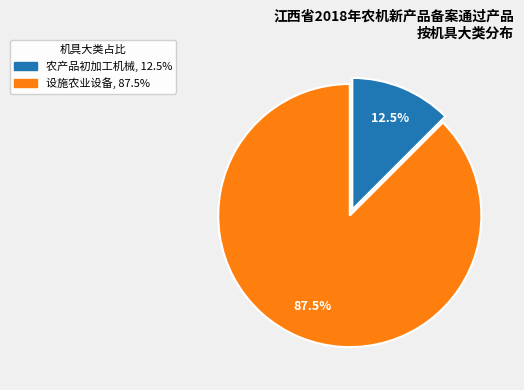

Rank the categories by value from highest to lowest.

设施农业设备, 农产品初加工机械